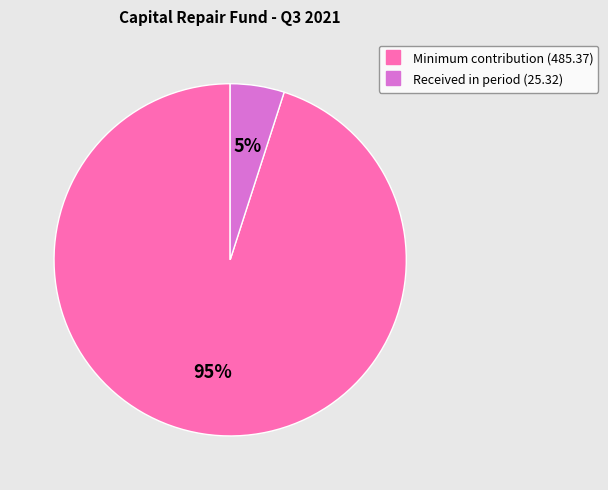

To the nearest percent, what is the difference between the largest and smallest slice percentages?

90%